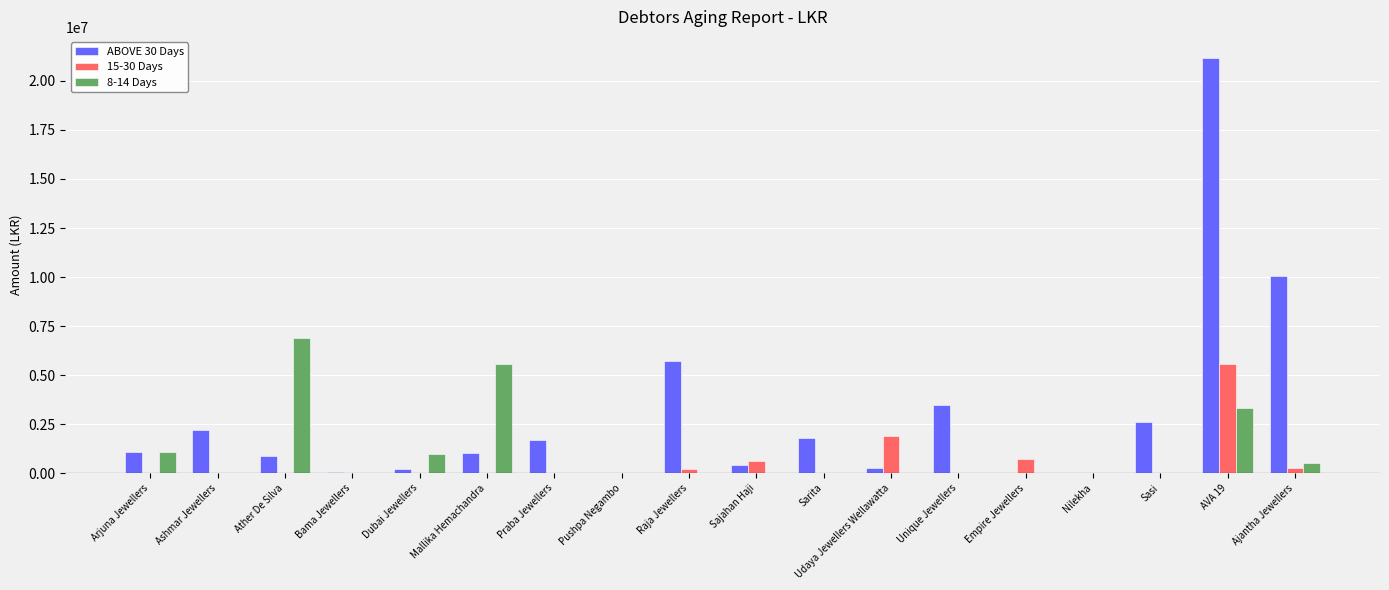

What is the approximate value of ABOVE 30 Days at Raja Jewellers, to the nearest 10?

5701440